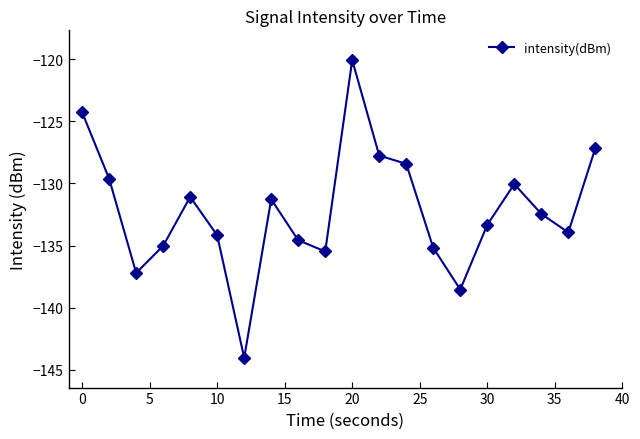

How many lines are shown in the chart?

1